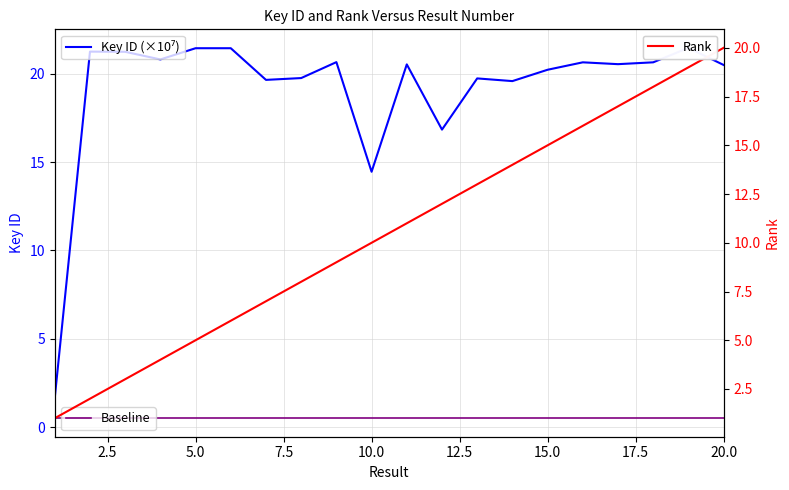

How many values in the Key ID (×10⁷) series are below 20?

7